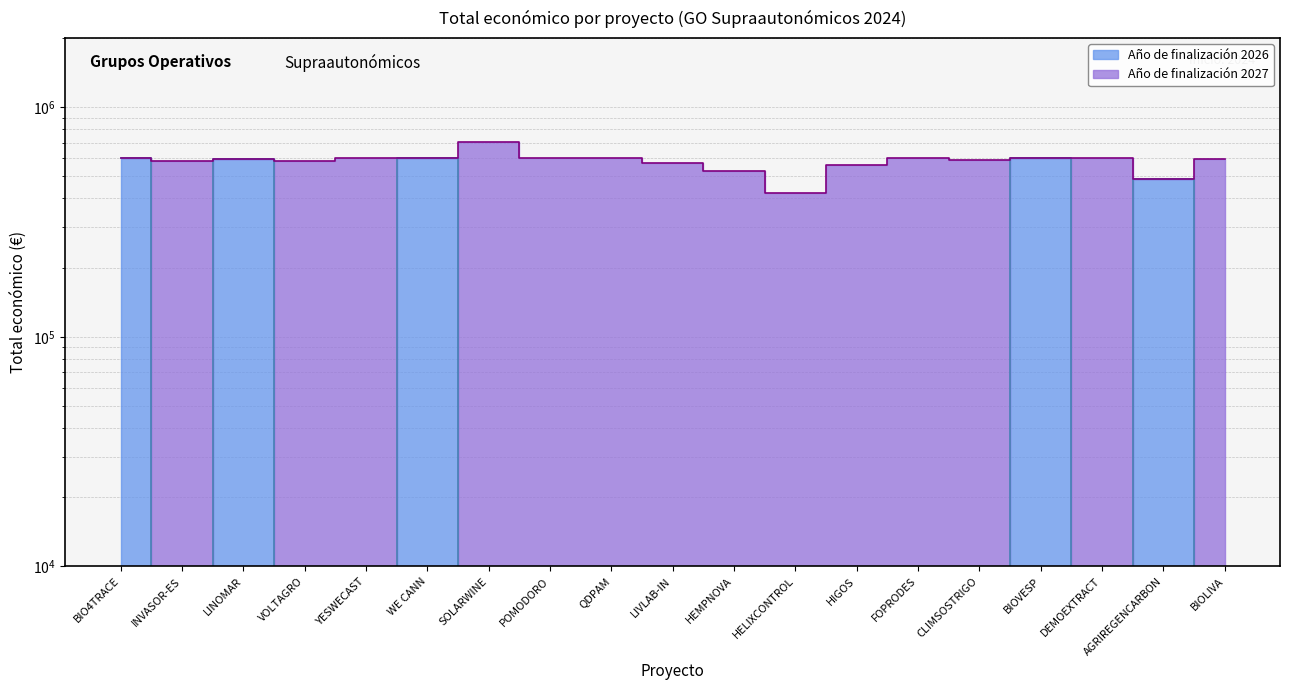

Between POMODORO and DEMOEXTRACT, which series saw the biggest shift?

Total económico